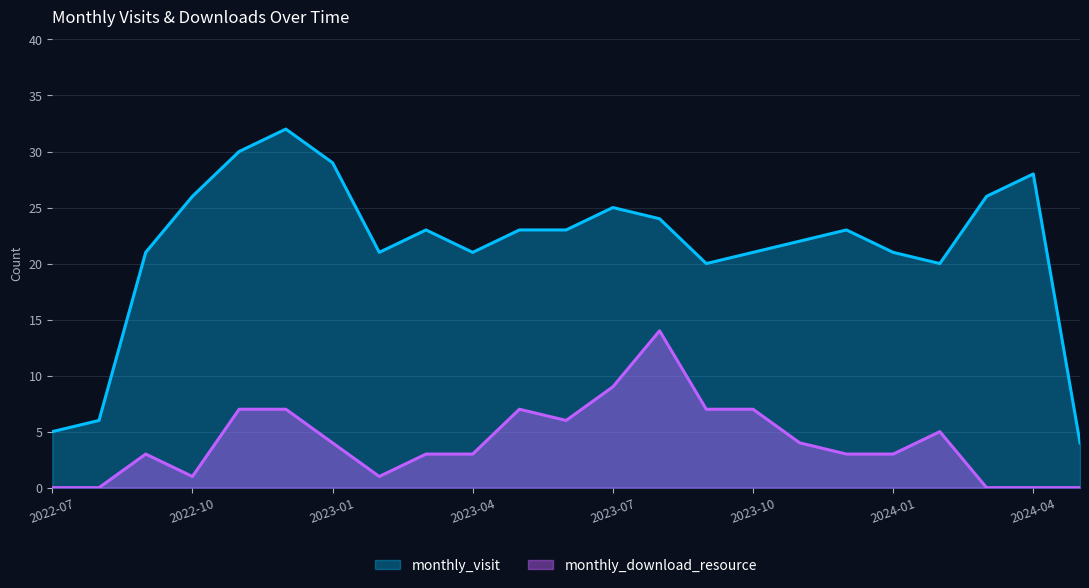

What is the greatest value displayed?

32